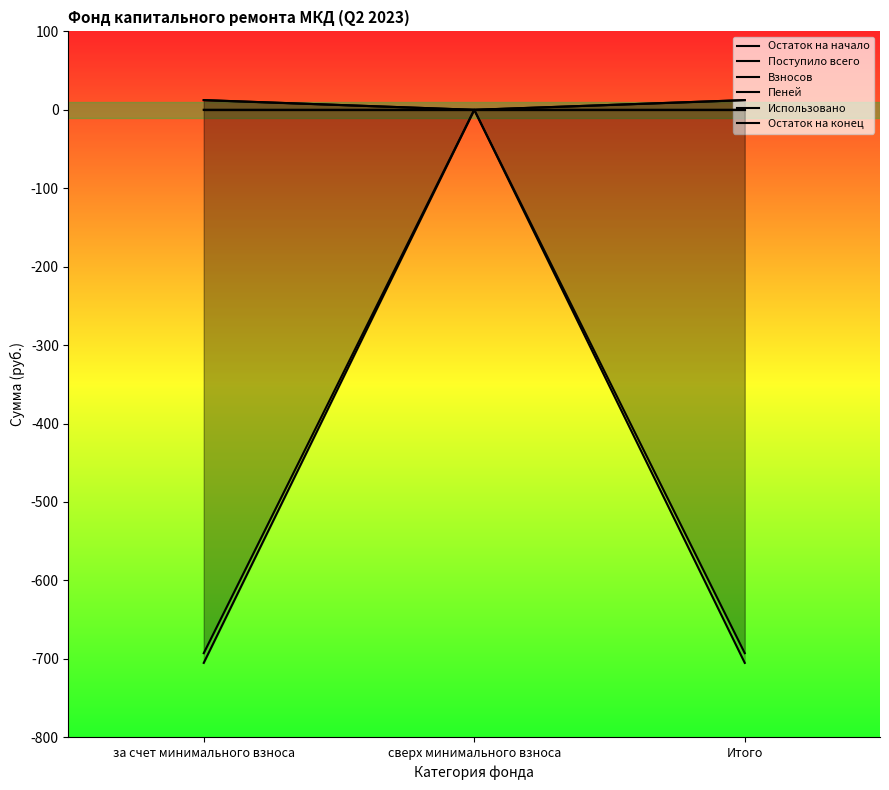

What are all the series names shown in the legend?

Остаток на начало, Поступило всего, Взносов, Пеней, Использовано, Остаток на конец